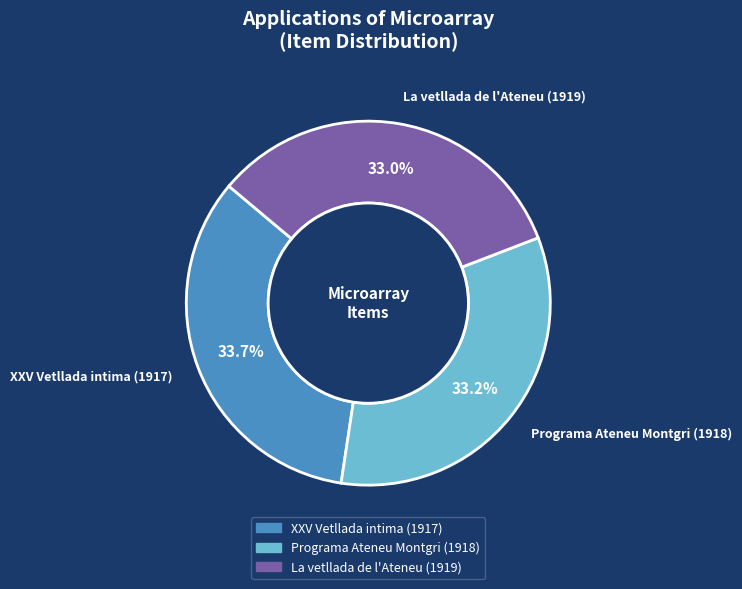

True or false: Programa Ateneu Montgri (1918) accounts for 24% of the total.

False